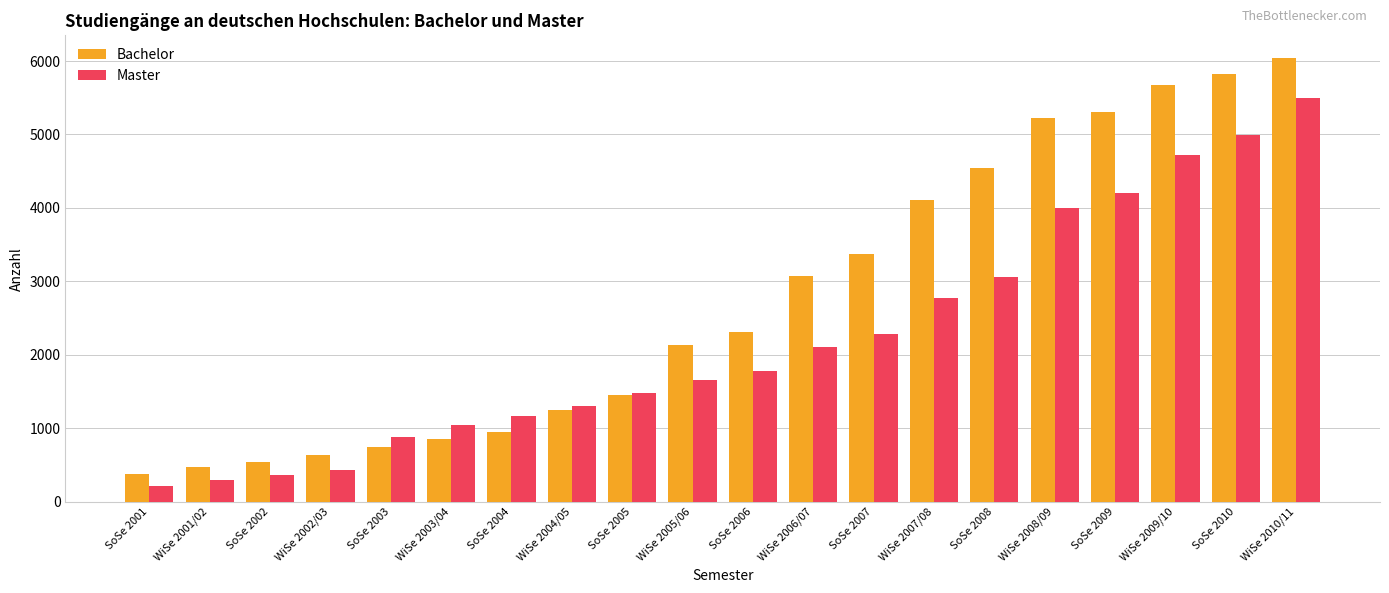

At which label is Master closest to 2859?

WiSe 2007/08